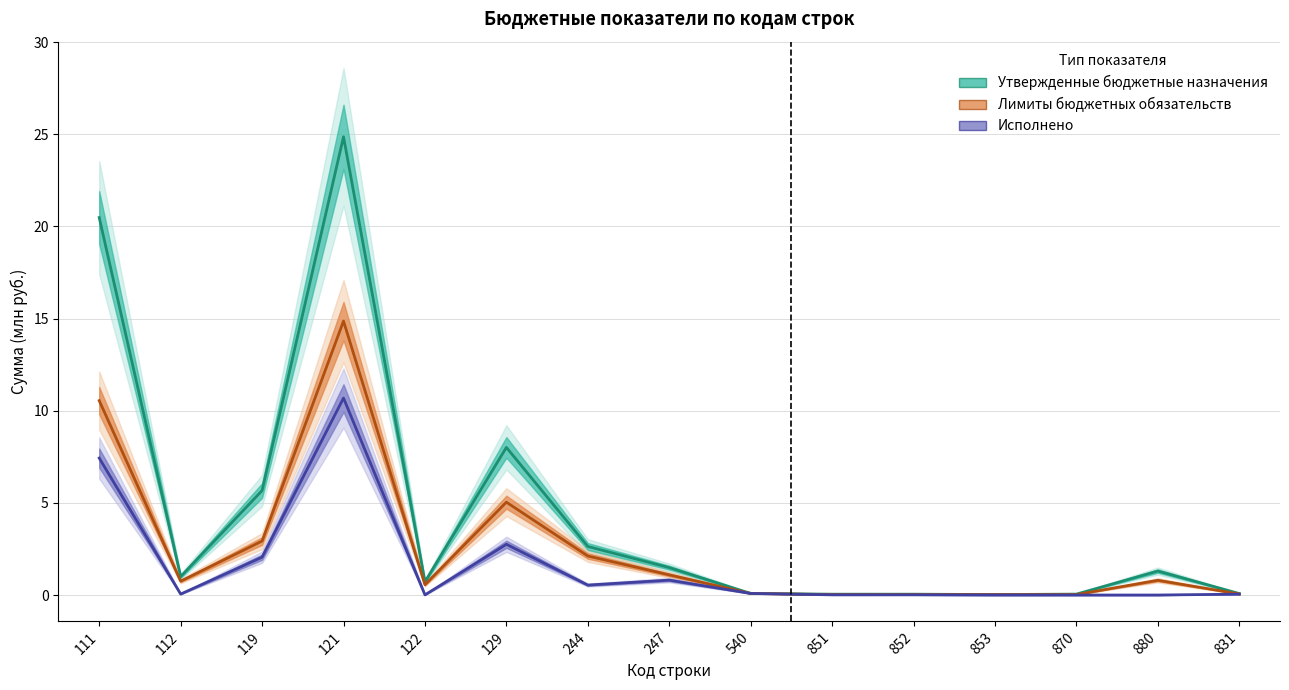

Does the chart have visible grid lines?

Yes